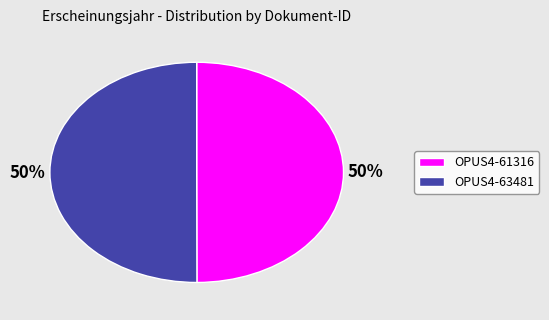

Is the sum of OPUS4-61316 and OPUS4-63481 greater than half?

Yes